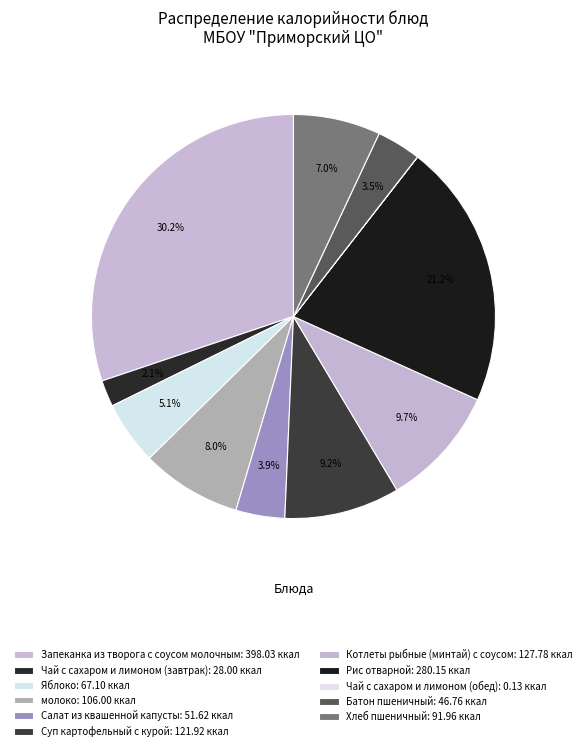

Is it true that Яблоко is 1% of the pie?

False